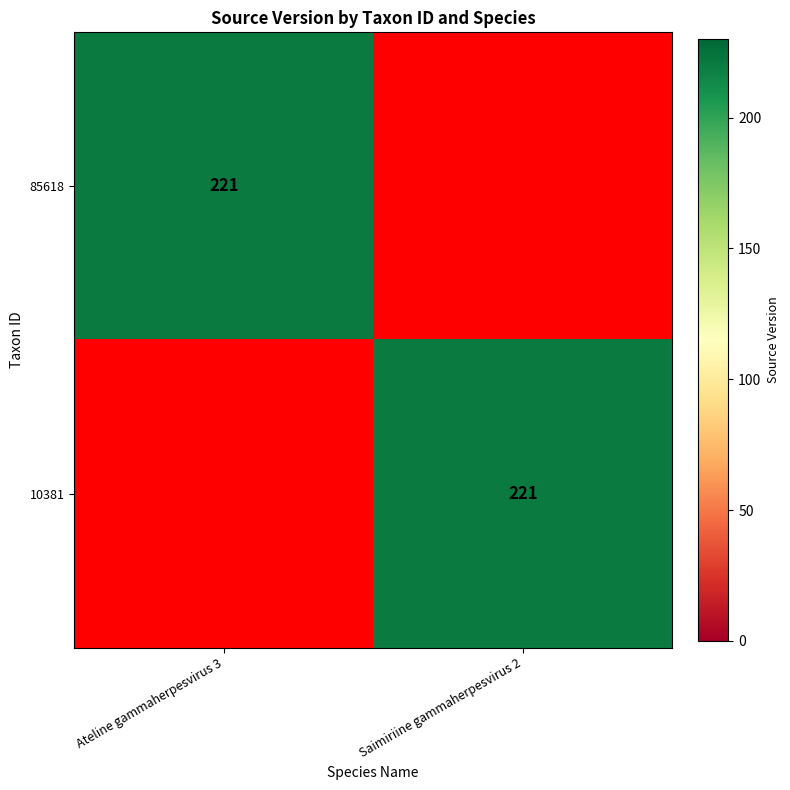

True or false: 10381 has a value of 348 at Saimiriine gammaherpesvirus 2.

False